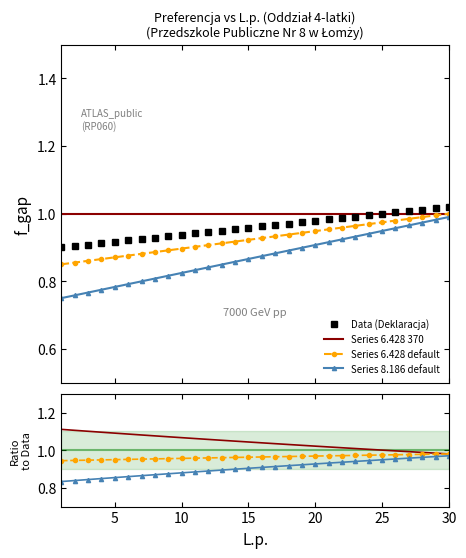

What is the highest value of the Series 8.186 default series?

1.0